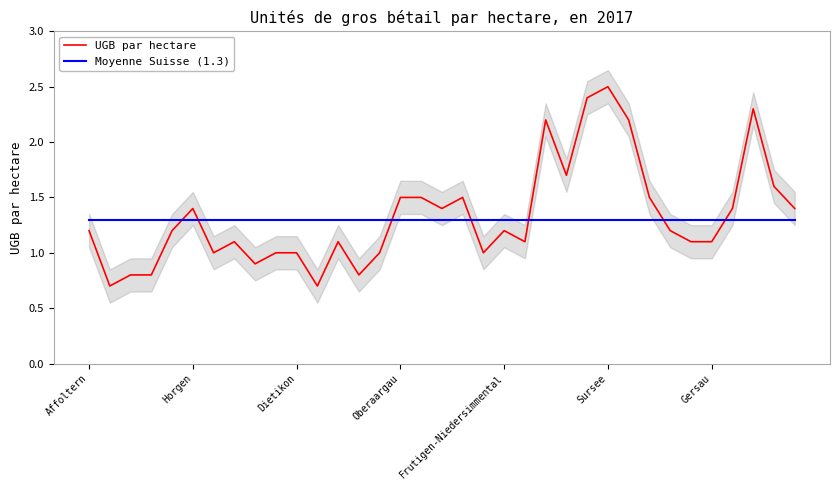

Which category has the highest value in the Moyenne Suisse (1.3) series?

Affoltern